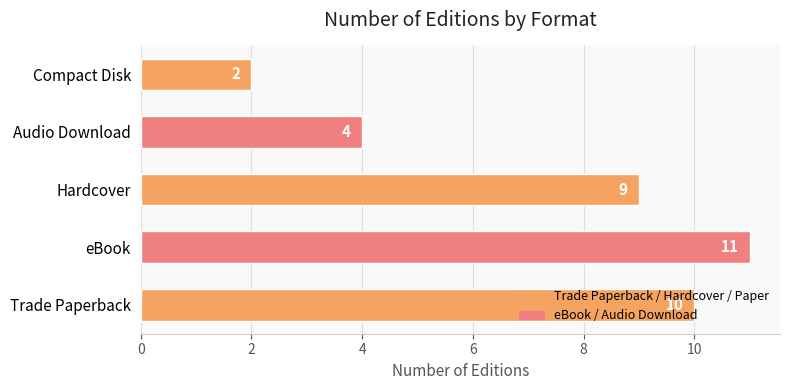

The chart shows a value of 5 at Hardcover. True or false?

False